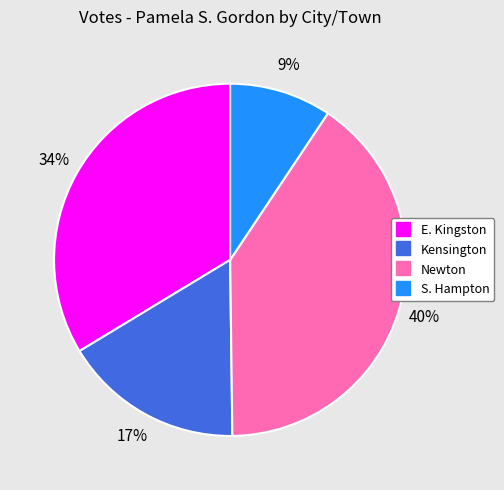

The Newton slice represents 40% of the pie. True or false?

True